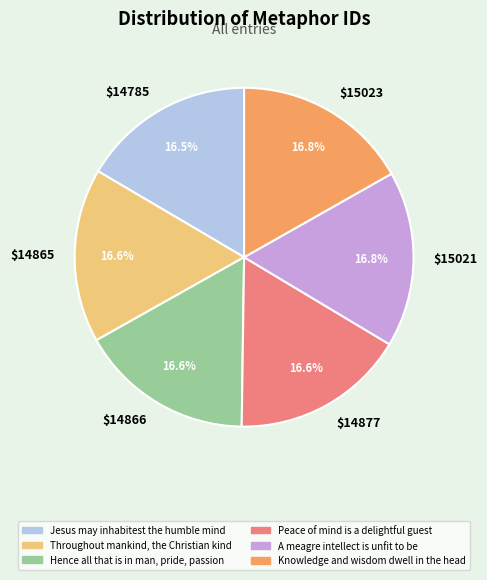

Does $14865 represent more than half of the total?

No